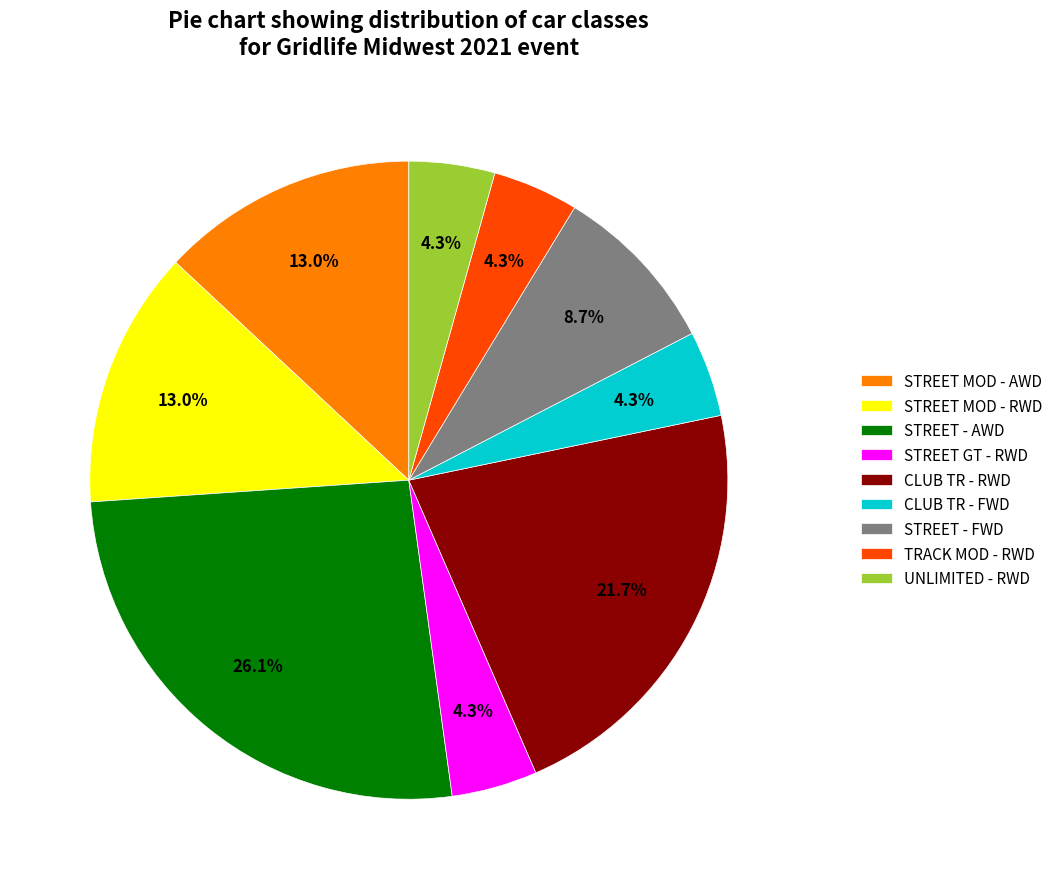

What portion of the pie excludes UNLIMITED - RWD?

95.7%